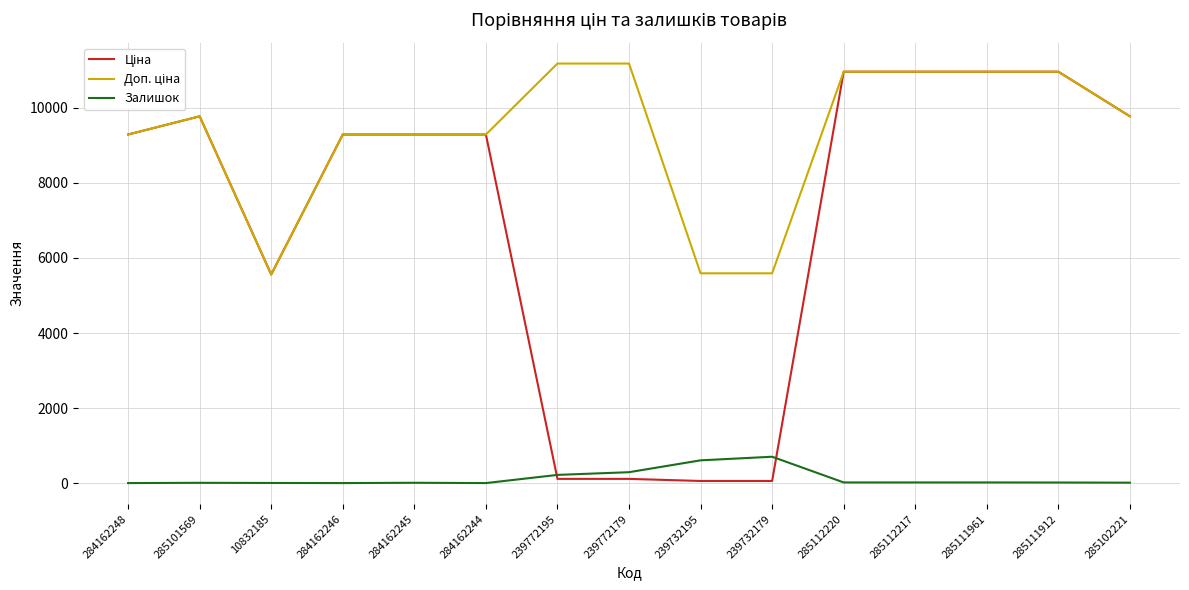

True or false: Ціна and Доп. ціна intersect in this chart.

False